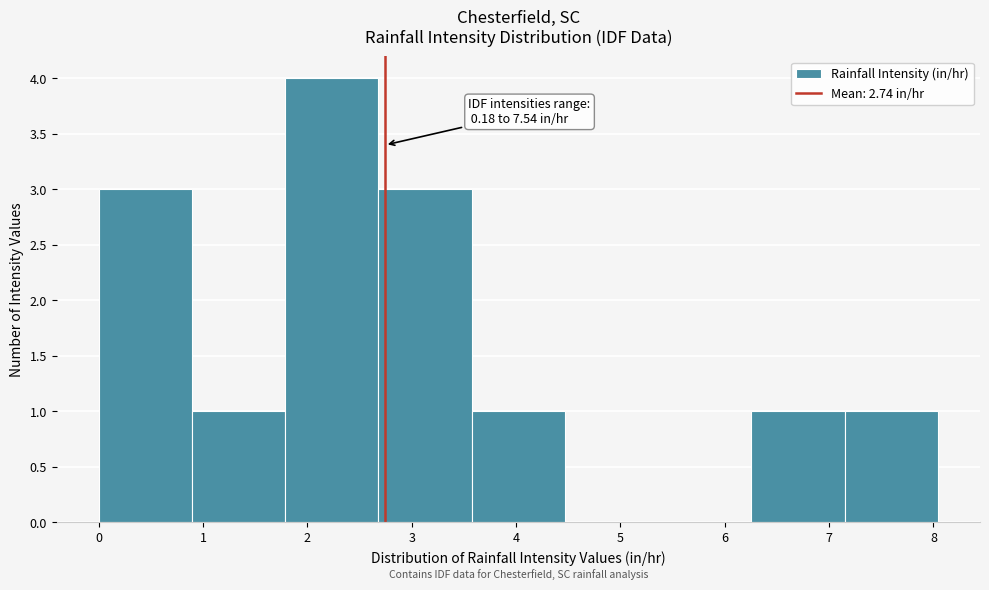

Over which range of the x-axis is the bar tallest?

1.8 to 2.7